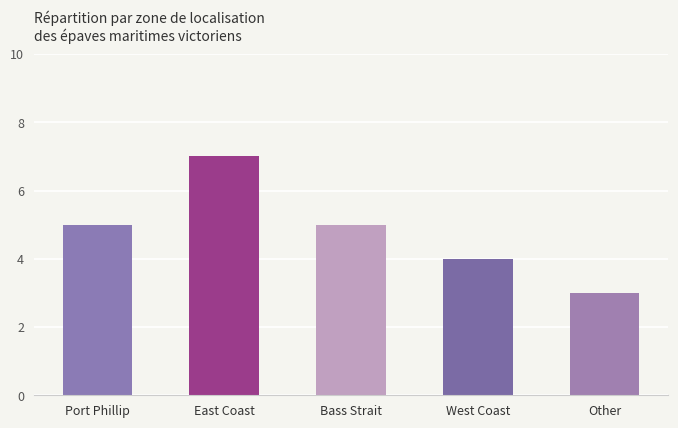

What is the approximate value at East Coast?

7